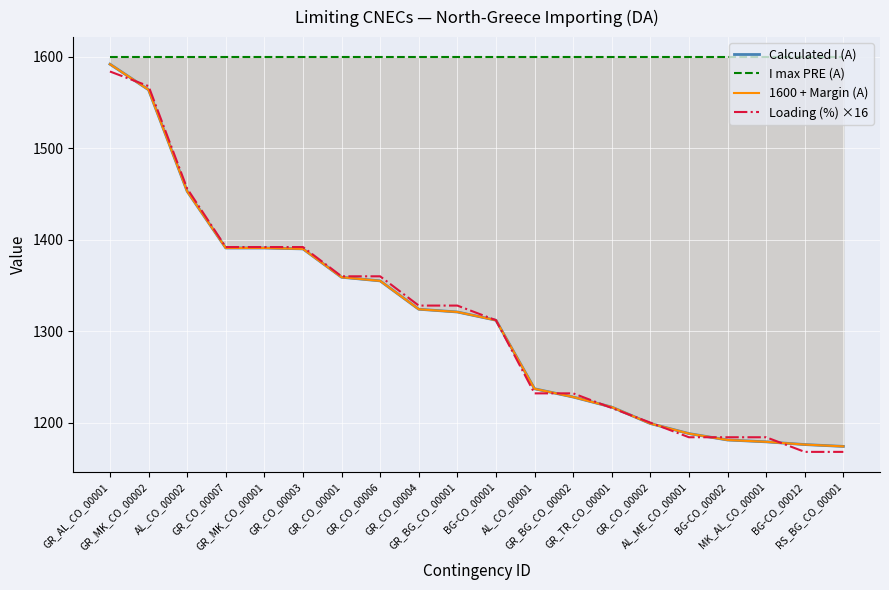

Which series ends up on top after the final intersection of 1600 + Margin (A) and Loading (%) ×16?

1600 + Margin (A)